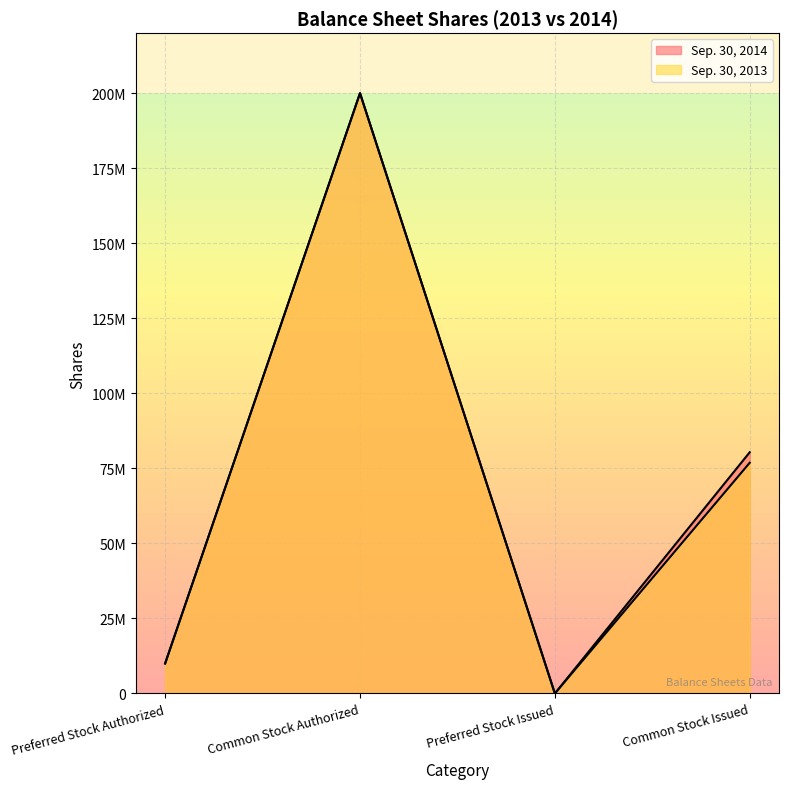

At which label is Sep. 30, 2013 closest to 100000000?

Common Stock Issued